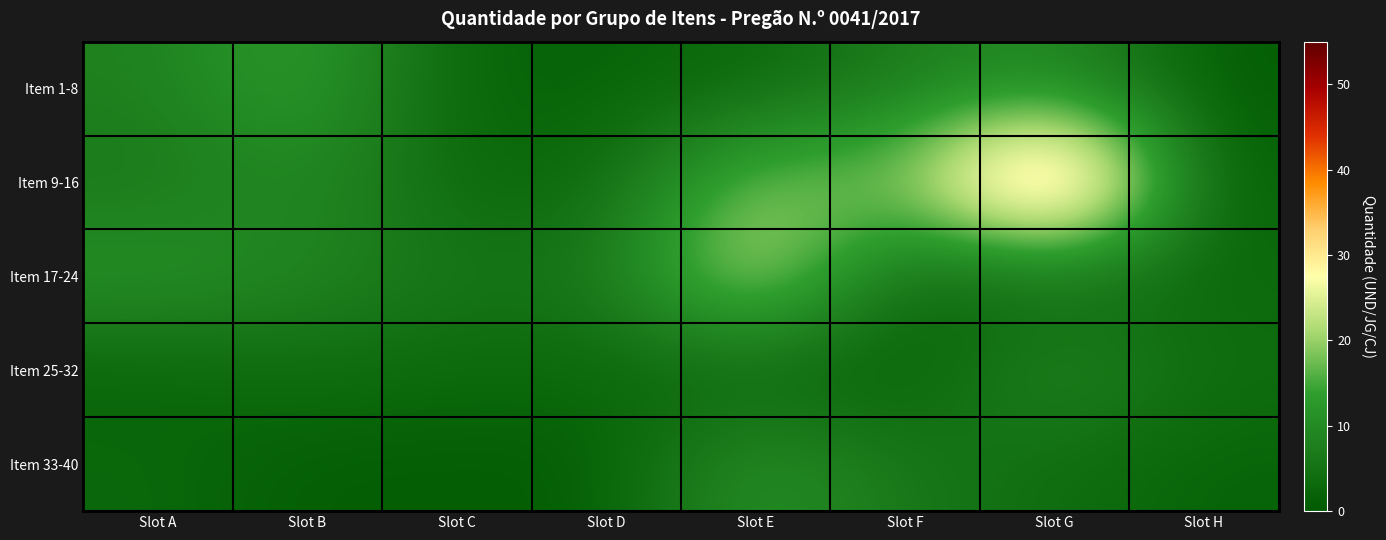

Reading left to right, what are all the values shown in this chart?

Item 1-8: Slot A=8	Slot B=14	Slot C=2	Slot D=2	Slot E=3	Slot F=7	Slot G=10	Slot H=1
Item 9-16: Slot A=6	Slot B=10	Slot C=3	Slot D=3	Slot E=20	Slot F=18	Slot G=50	Slot H=1
Item 17-24: Slot A=12	Slot B=9	Slot C=6	Slot D=6	Slot E=26	Slot F=2	Slot G=3	Slot H=3
Item 25-32: Slot A=2	Slot B=4	Slot C=3	Slot D=3	Slot E=2	Slot F=1	Slot G=10	Slot H=4
Item 33-40: Slot A=3	Slot B=1	Slot C=1	Slot D=1	Slot E=12	Slot F=6	Slot G=4	Slot H=2